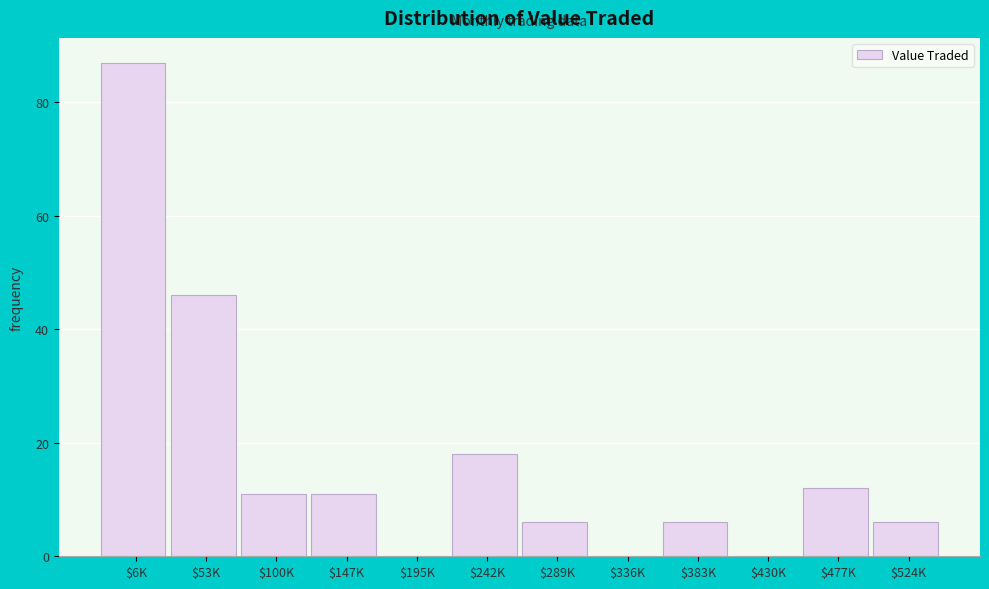

Where is the data nearest to the value 43?

$53K